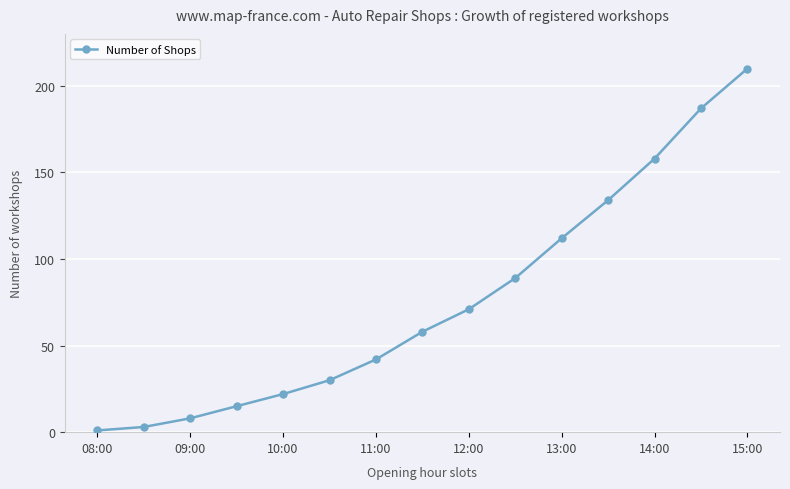

How many series are shown in this chart?

1